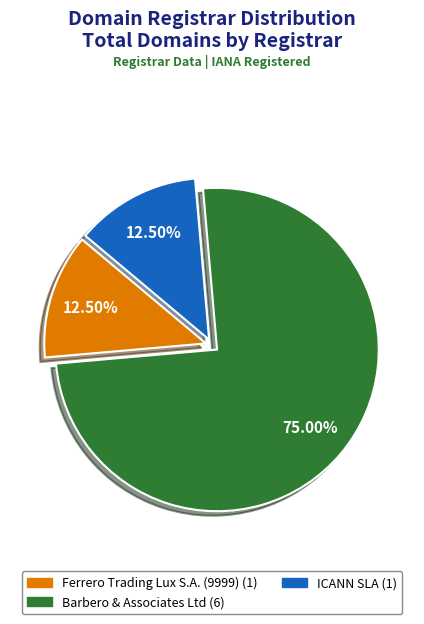

Does any single category account for the majority?

Yes